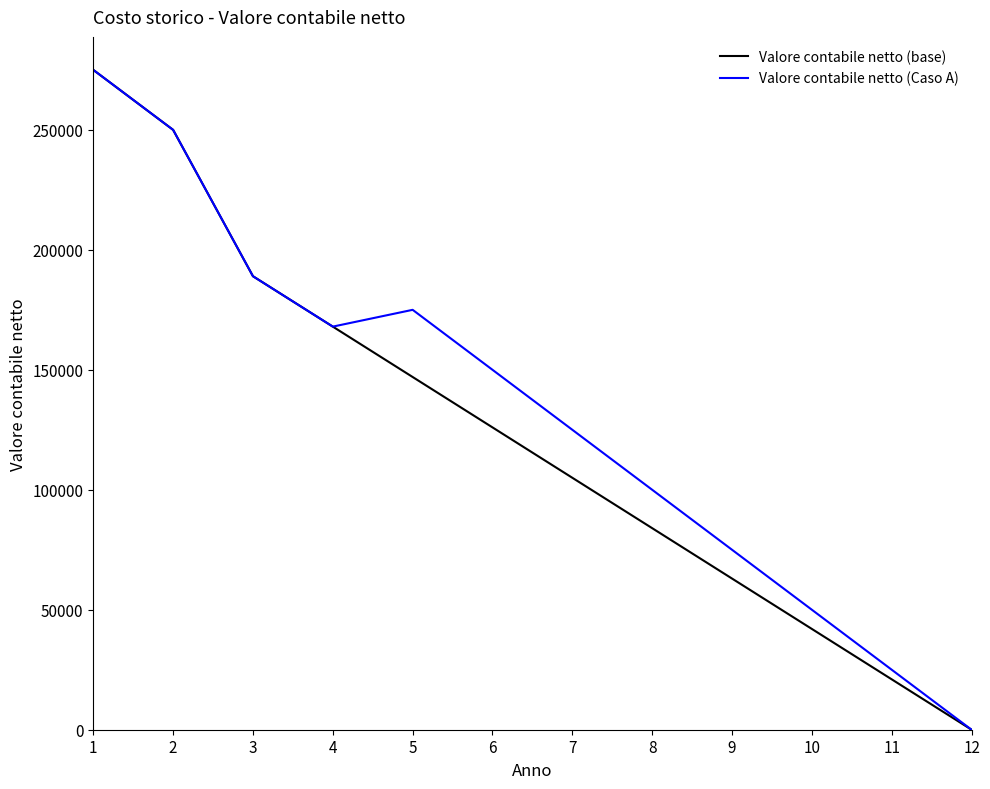

What are all the series names shown in the legend?

Valore contabile netto (base), Valore contabile netto (Caso A)